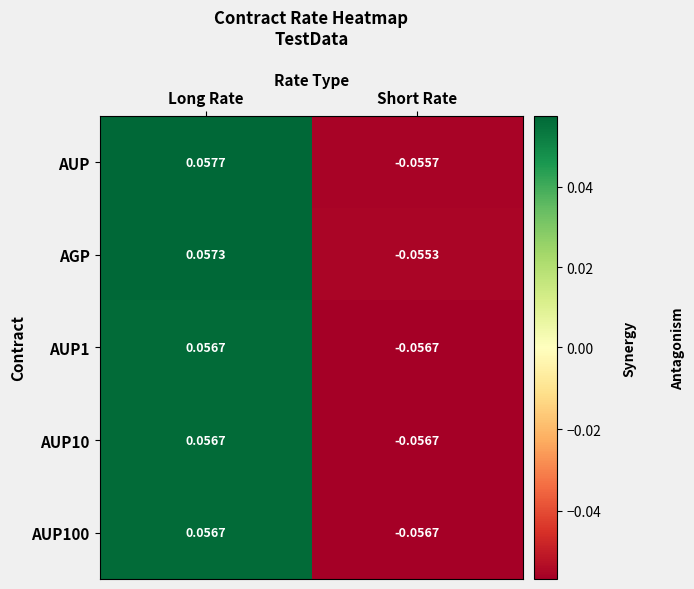

At which category is the sum across all series the highest?

Long Rate